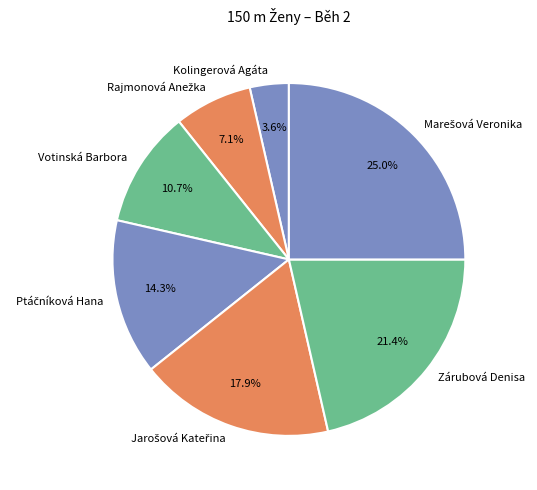

What is the smallest slice in the pie chart?

Kolingerová Agáta